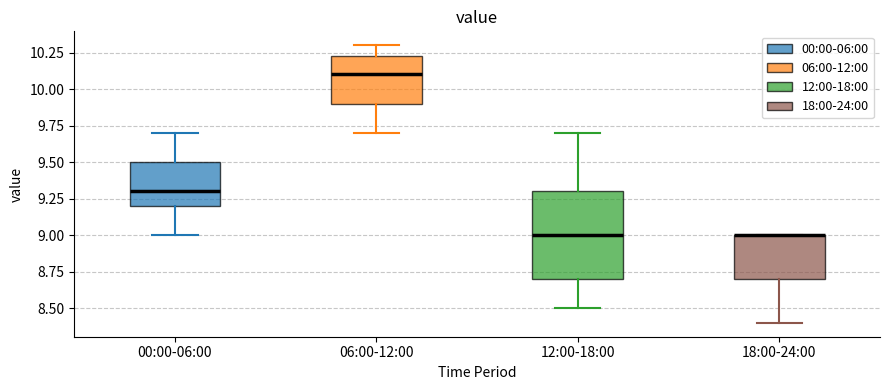

Reading left to right, read every box against the y-axis: the position of its median line, the range the box covers, and the ends of its whiskers. The values are not printed on the chart, so give them approximately, as read against the axis.

00:00-06:00: median 9.30, box 9.20 to 9.50, whiskers 9.00 to 9.70
06:00-12:00: median 10.10, box 9.90 to 10.25, whiskers 9.70 to 10.30
12:00-18:00: median 9.00, box 8.70 to 9.30, whiskers 8.50 to 9.70
18:00-24:00: median 9.00 (drawn on the box's upper edge), box 8.70 to 9.00, whiskers 8.40 to 9.00